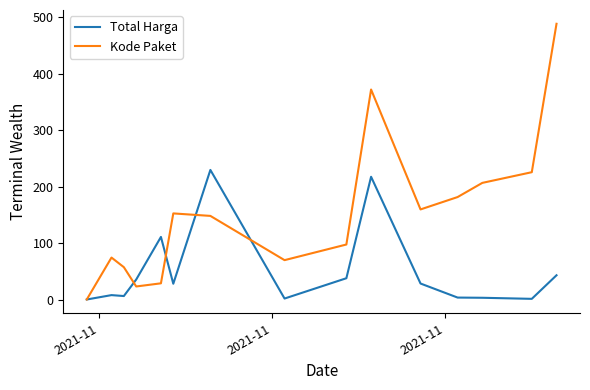

List the series in order of their peak value, lowest first.

Total Harga, Kode Paket